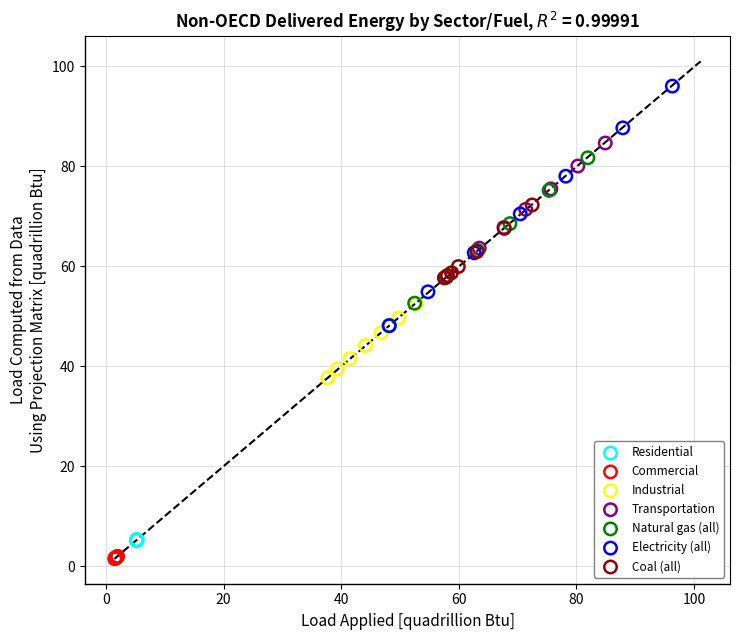

Which series contains the highest Y value?

Electricity (all)